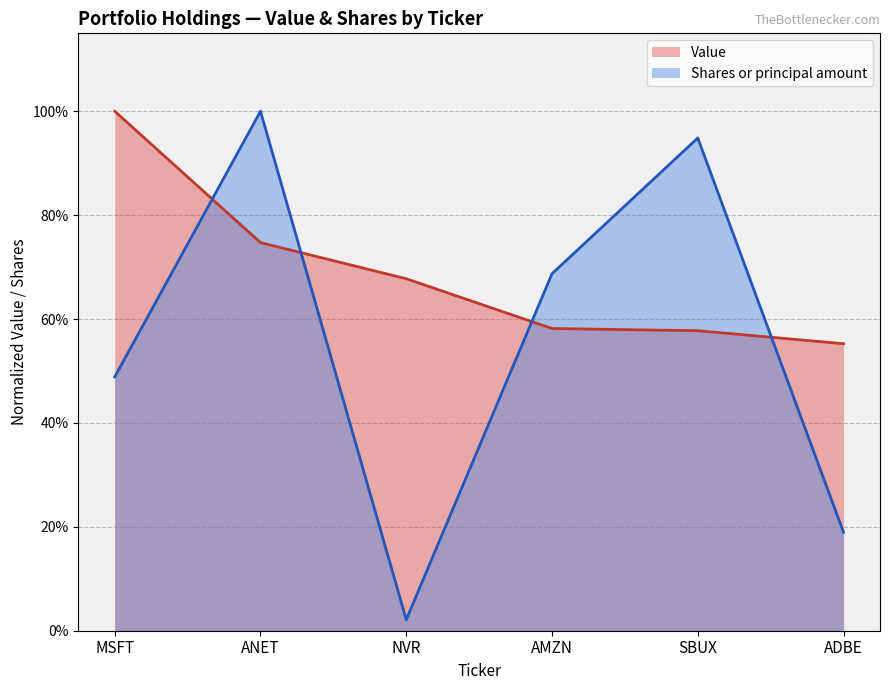

In Shares or principal amount, how many points are lower than both neighbors (excluding endpoints)?

1